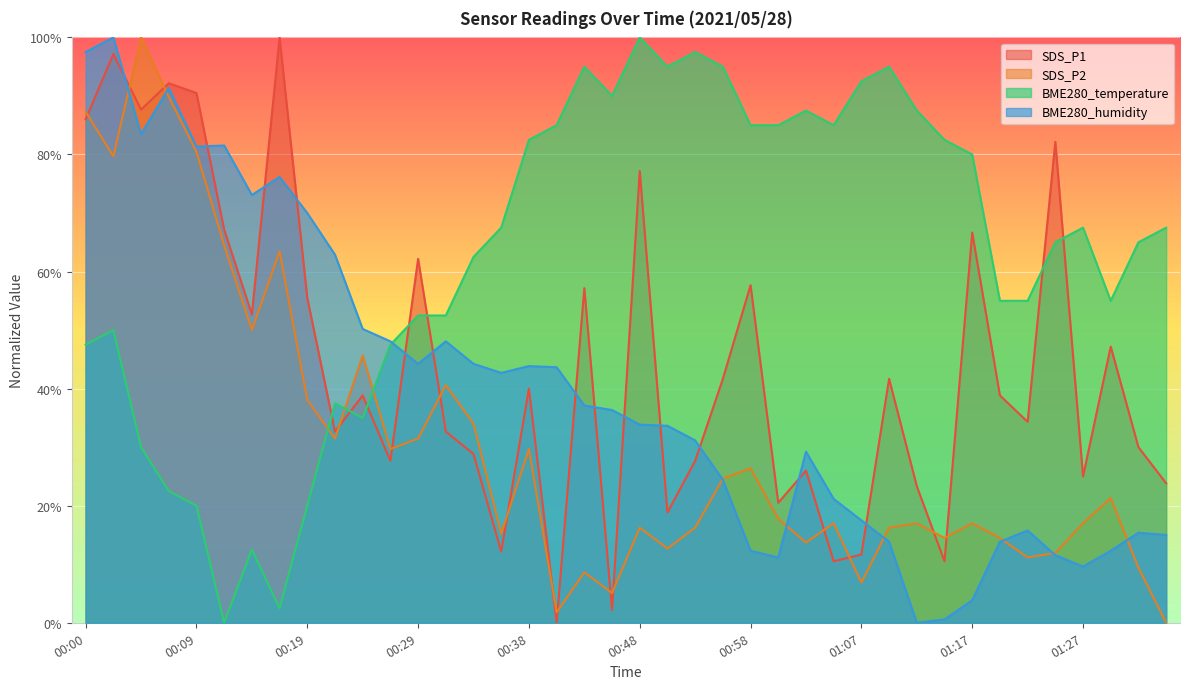

What is the label of the 31st point from the left?

01:12